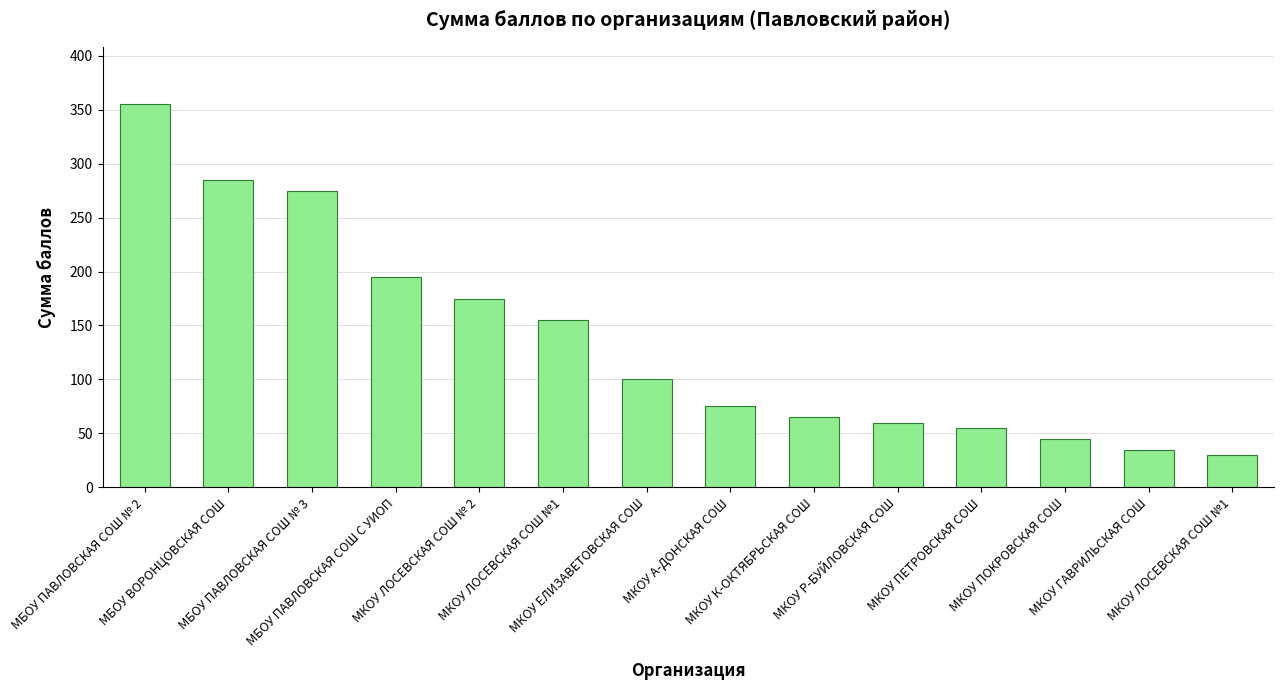

What is the difference between the maximum and minimum values?

325